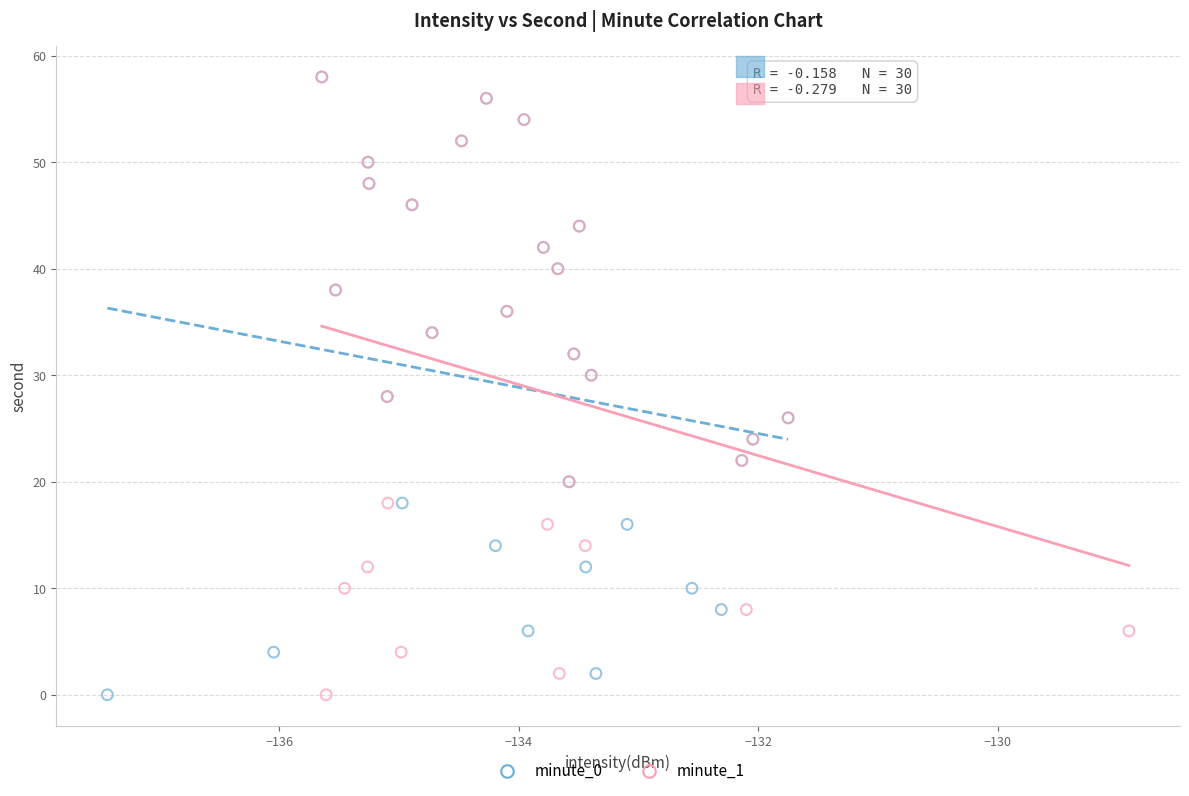

What are all the series names shown in the legend?

minute_0, minute_1